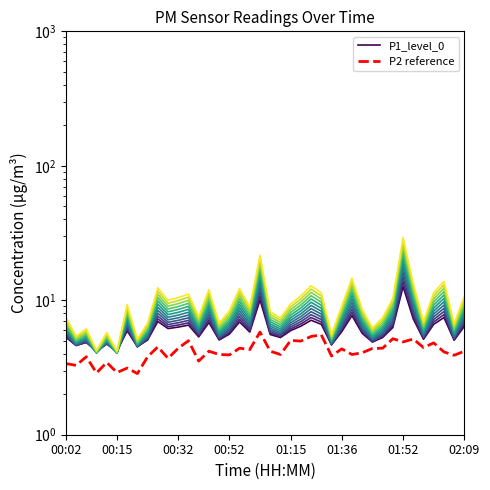

In P1_level_0, how many points are lower than both neighbors (excluding endpoints)?

13